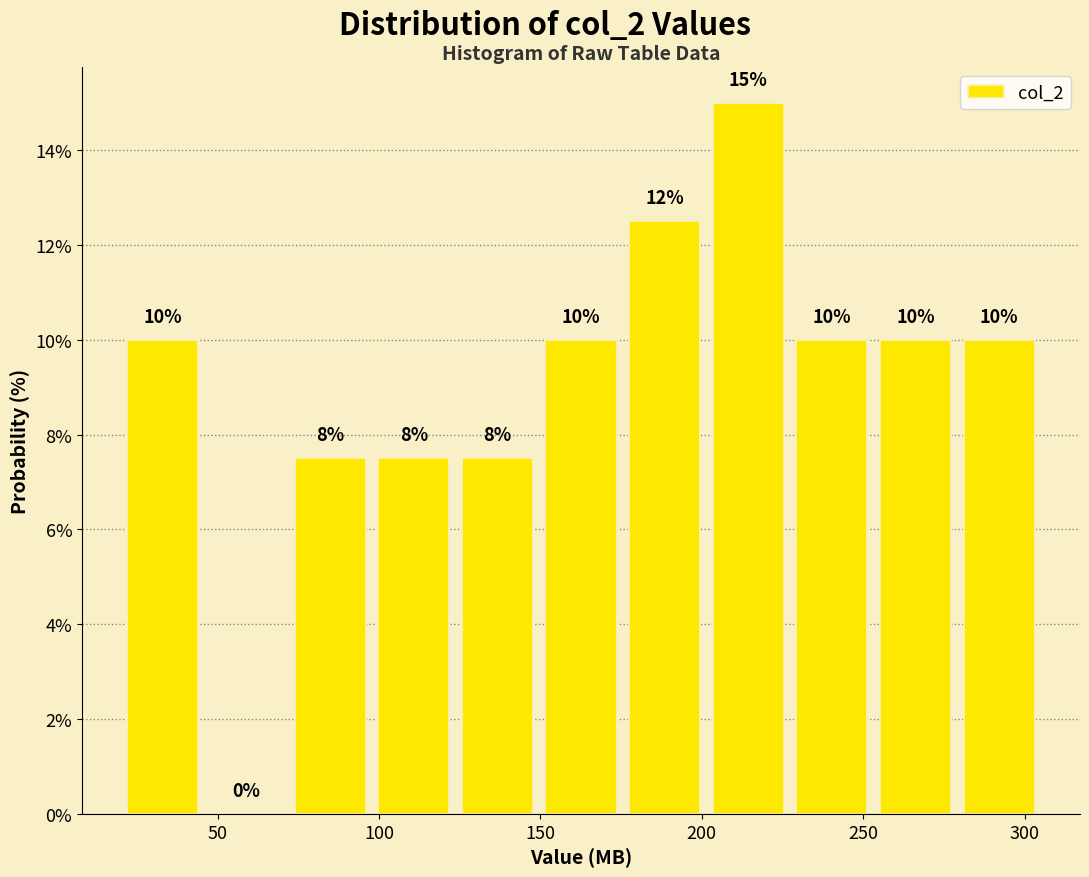

Over which range of the x-axis is the bar tallest?

200 to 225